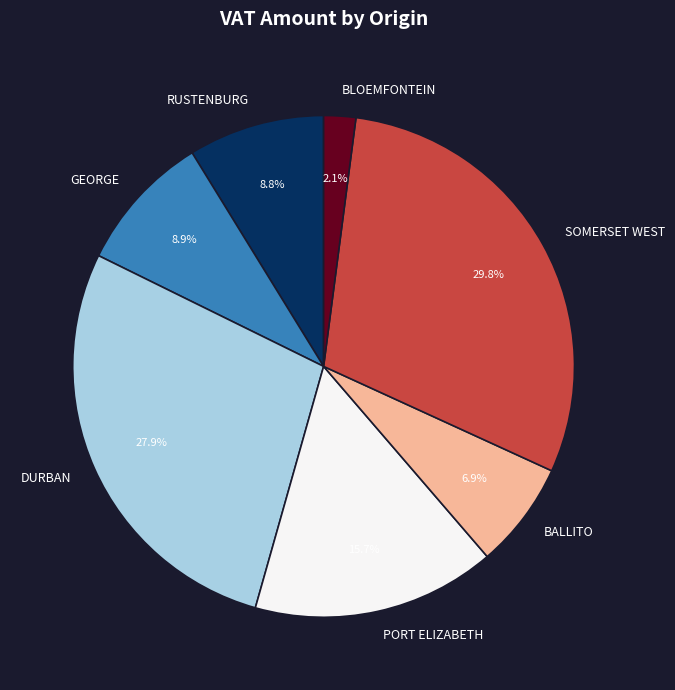

What percentage is NOT represented by GEORGE?

91.1%